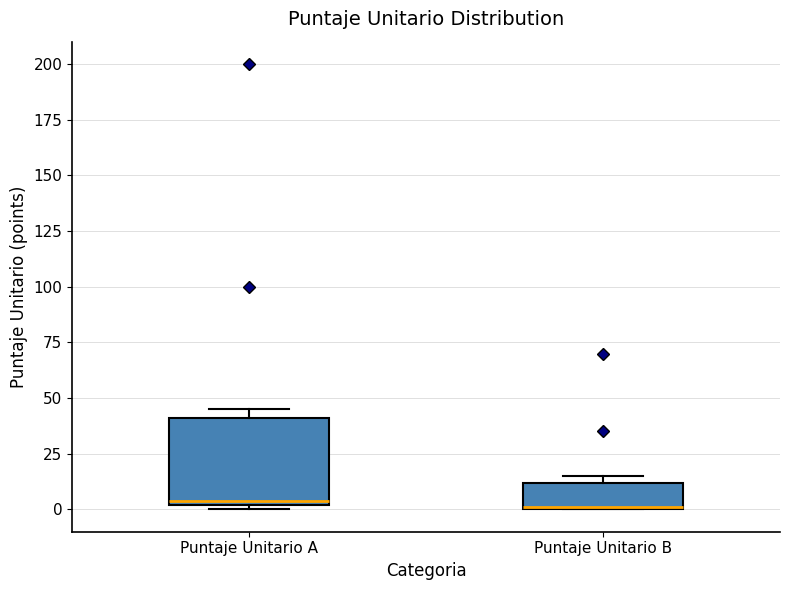

Reading left to right, read every box against the y-axis: the position of its median line, the range the box covers, and the ends of its whiskers. The values are not printed on the chart, so give them approximately, as read against the axis.

Puntaje Unitario A: median 5, box 0 to 40, whiskers 0 (just below the box's lower edge) to 45
Puntaje Unitario B: median 0, box 0 to 10, whiskers 0 to 15